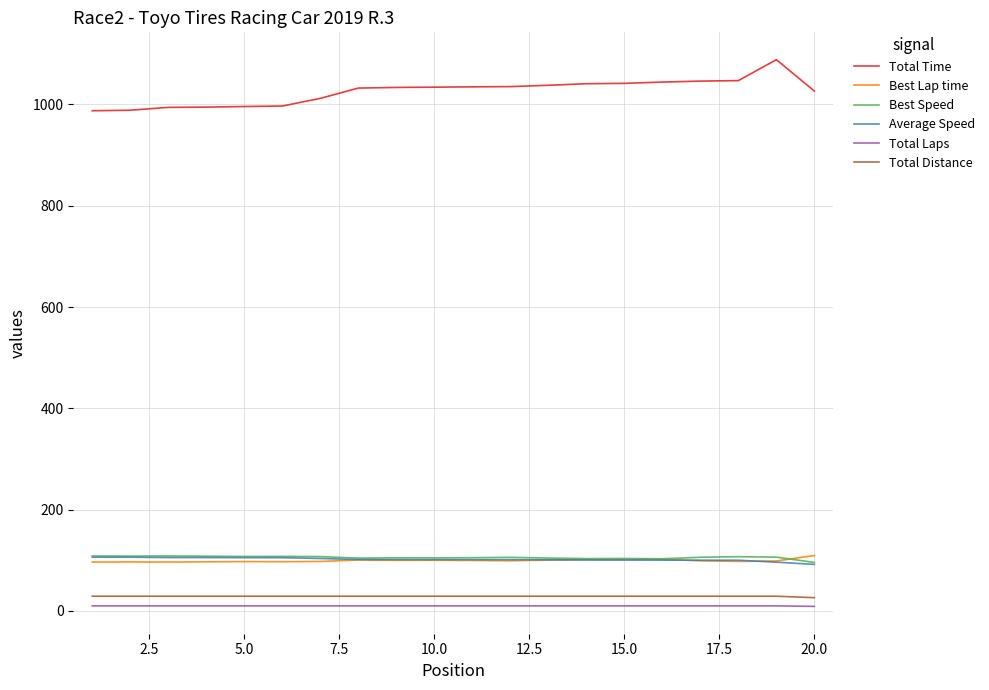

What is the average value of the Average Speed series?

101.8